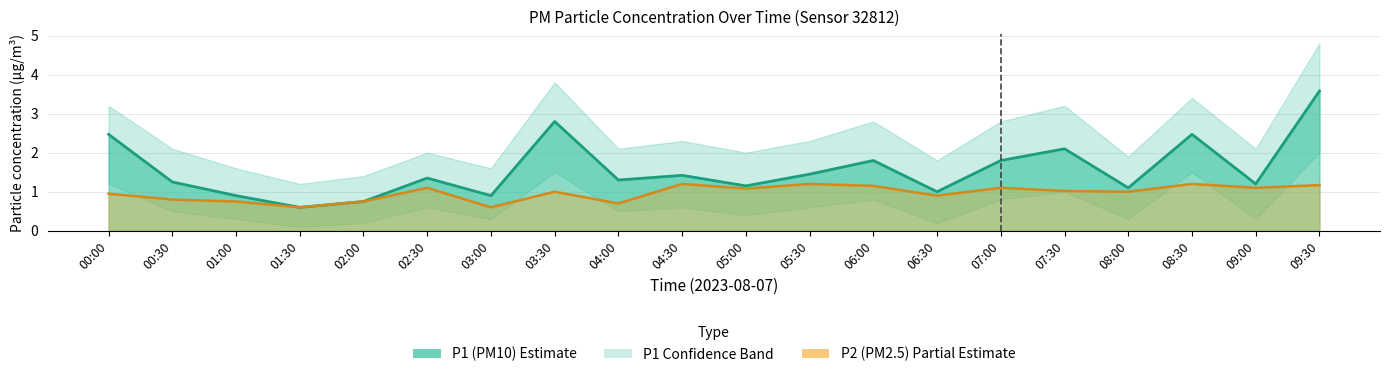

What is the spread (max minus min) of values at 04:00?

0.6